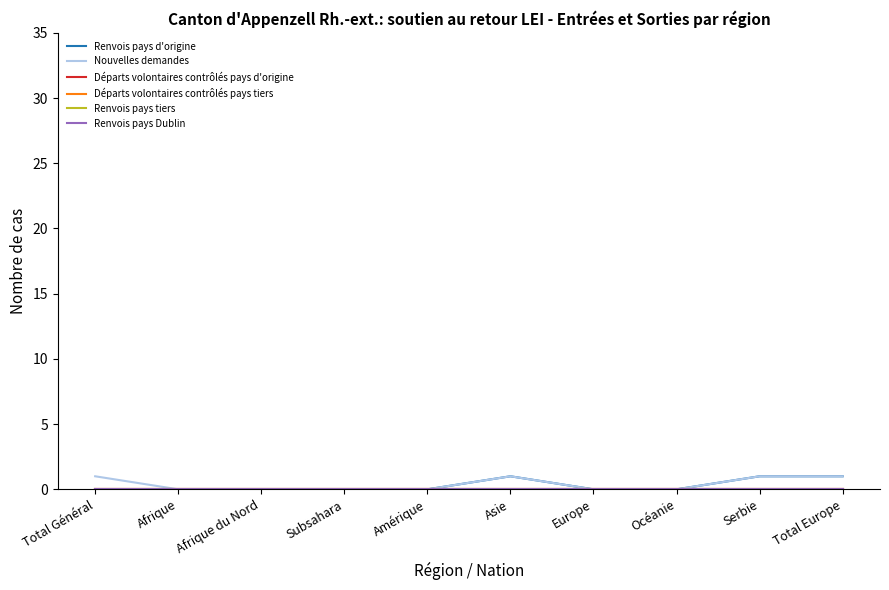

Which series changed the most between Total Général and Asie?

Renvois pays d'origine